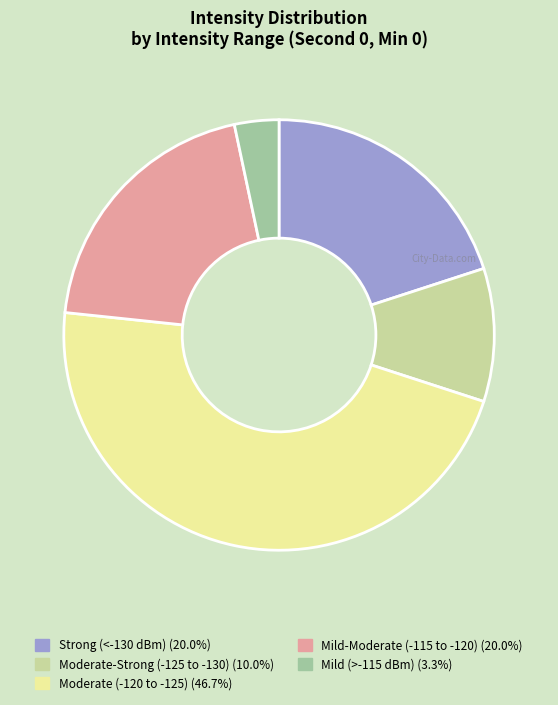

Is there any slice that represents more than half of the pie?

No